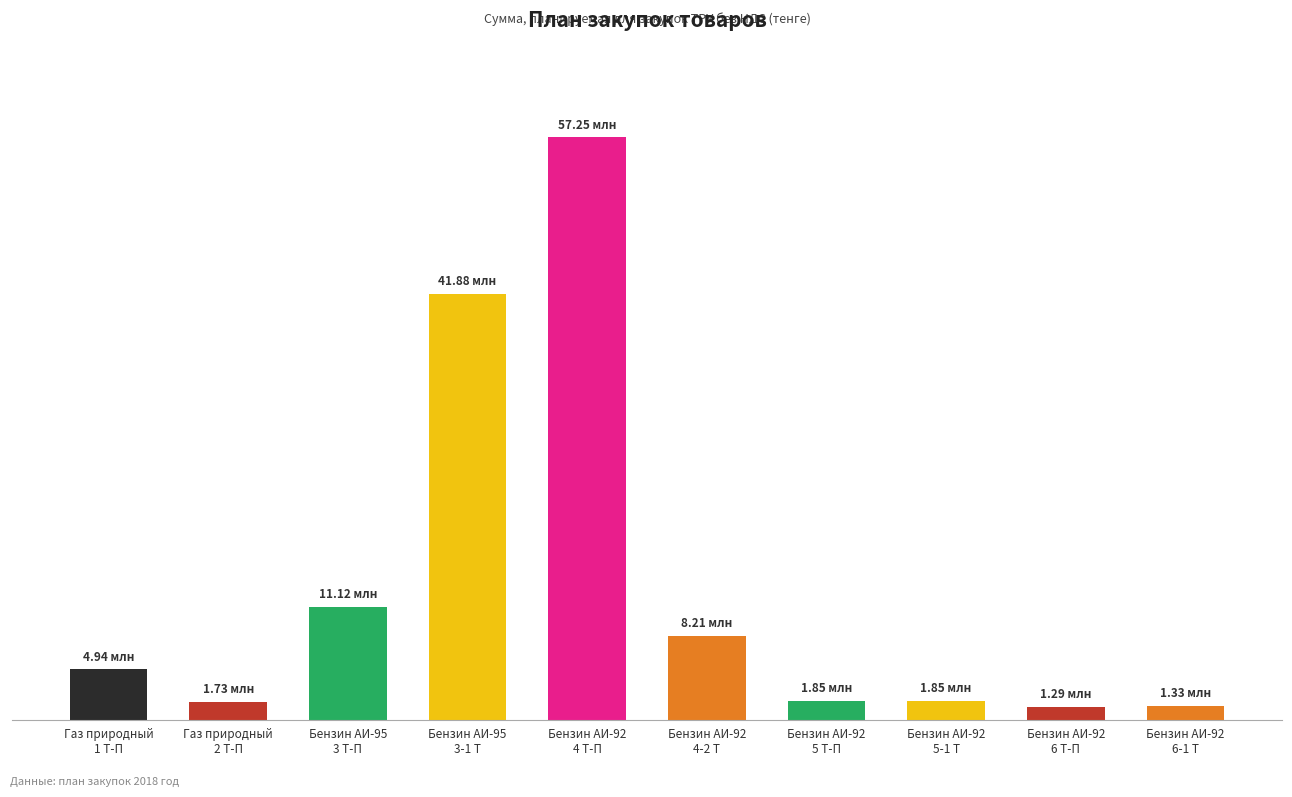

Are the bars horizontal?

No